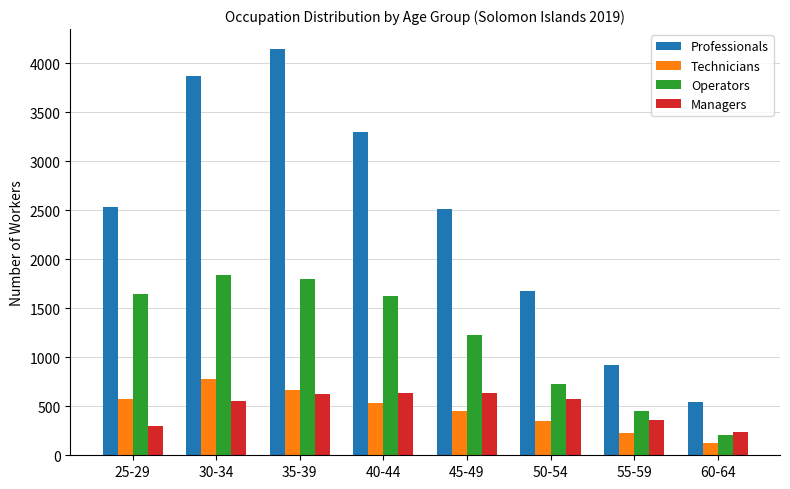

What position from the right is 30-34?

7